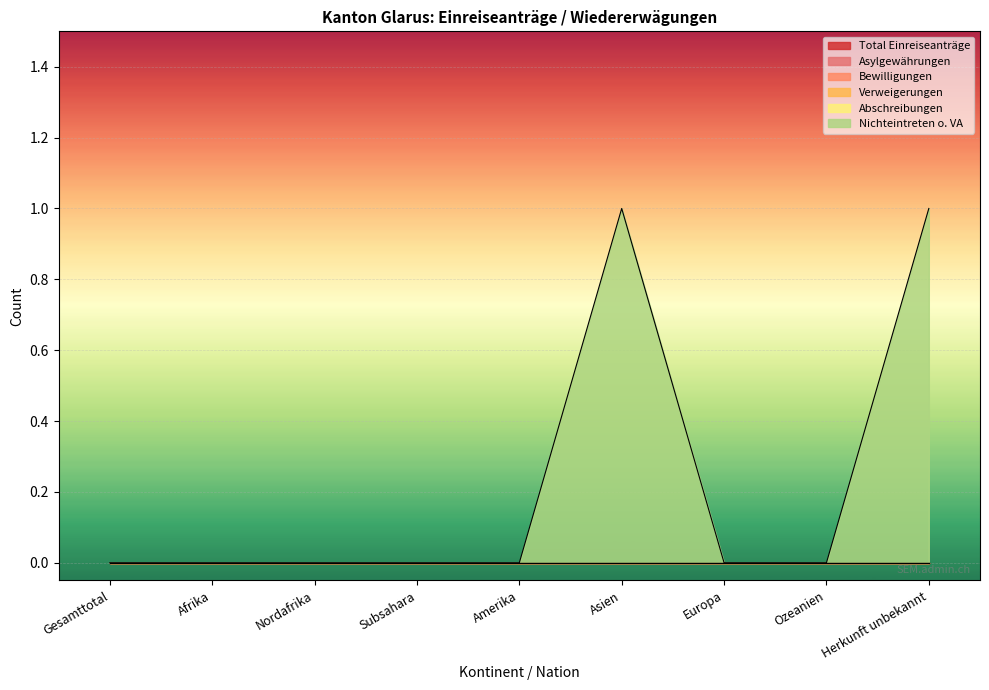

Reading left to right, extract all data points from this chart.

Total Einreiseanträge: Gesamttotal=0	Afrika=0	Nordafrika=0	Subsahara=0	Amerika=0	Asien=0	Europa=0	Ozeanien=0	Herkunft unbekannt=0
Asylgewährungen: Gesamttotal=0	Afrika=0	Nordafrika=0	Subsahara=0	Amerika=0	Asien=0	Europa=0	Ozeanien=0	Herkunft unbekannt=0
Bewilligungen: Gesamttotal=0	Afrika=0	Nordafrika=0	Subsahara=0	Amerika=0	Asien=0	Europa=0	Ozeanien=0	Herkunft unbekannt=0
Verweigerungen: Gesamttotal=0	Afrika=0	Nordafrika=0	Subsahara=0	Amerika=0	Asien=0	Europa=0	Ozeanien=0	Herkunft unbekannt=0
Abschreibungen: Gesamttotal=0	Afrika=0	Nordafrika=0	Subsahara=0	Amerika=0	Asien=0	Europa=0	Ozeanien=0	Herkunft unbekannt=0
Nichteintreten o. VA: Gesamttotal=0	Afrika=0	Nordafrika=0	Subsahara=0	Amerika=0	Asien=1	Europa=0	Ozeanien=0	Herkunft unbekannt=1